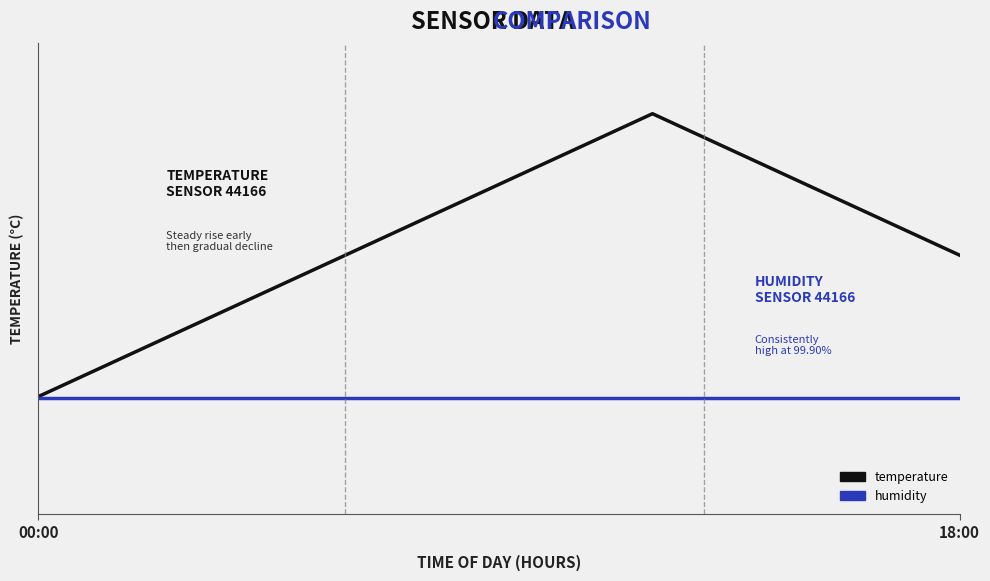

True or false: temperature and humidity cross at least once.

False